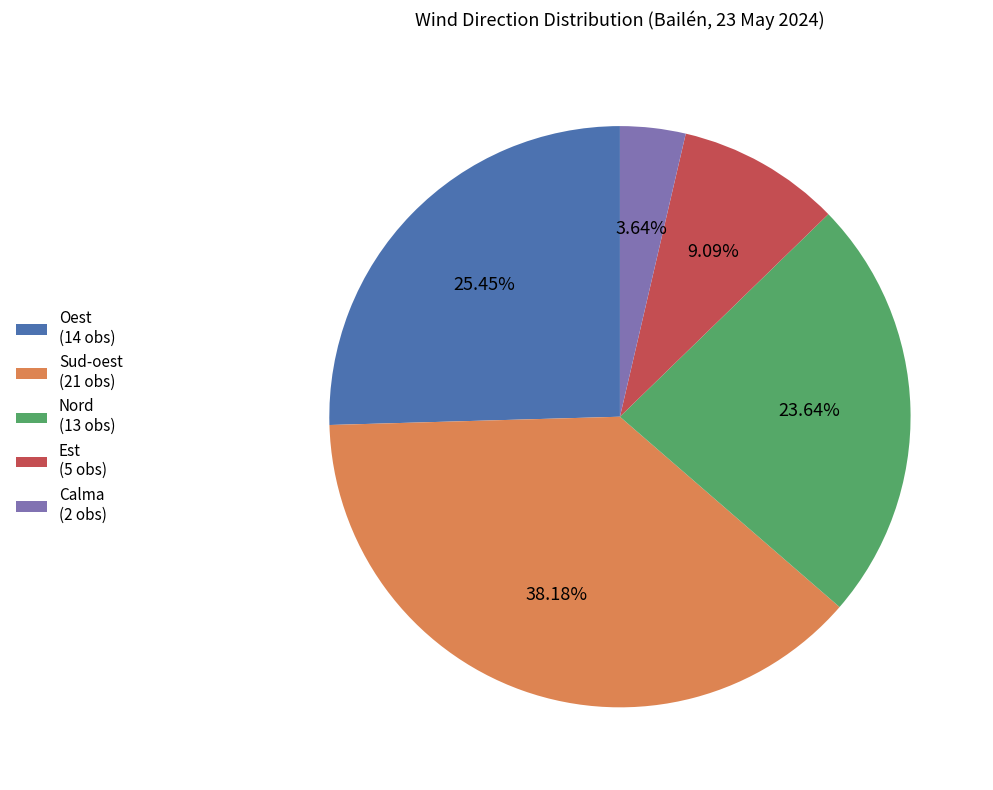

Is Est (5 obs) the majority of the pie?

No